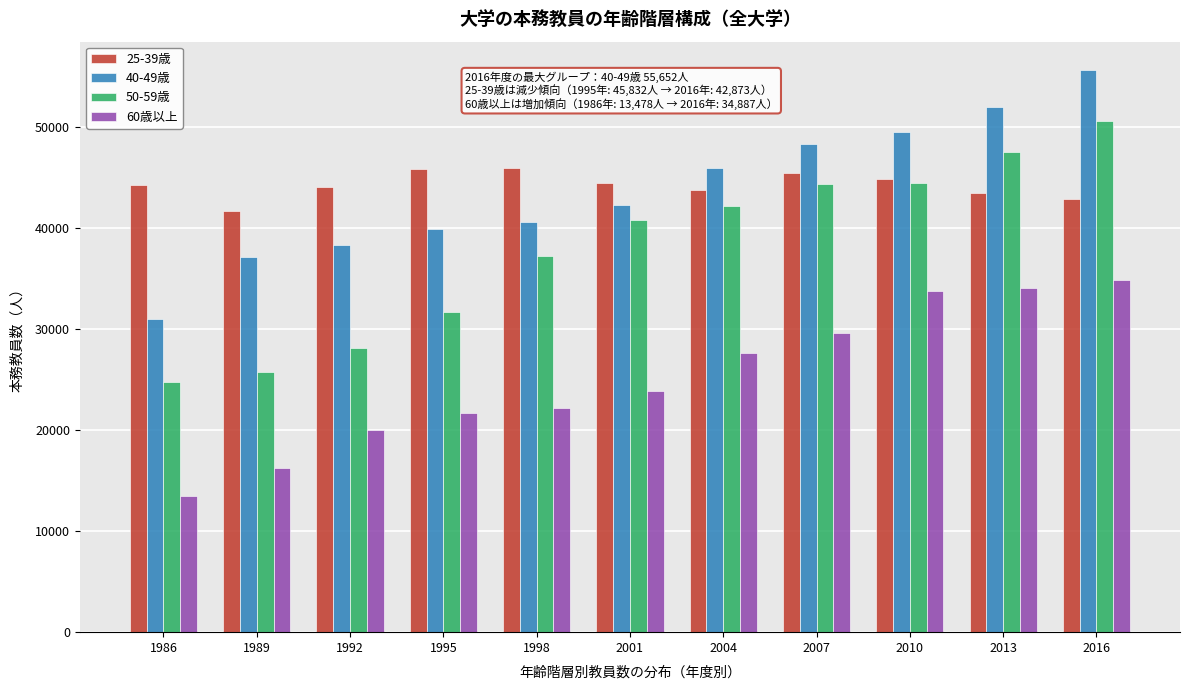

What is the sum of all 25-39歳 values?

486433